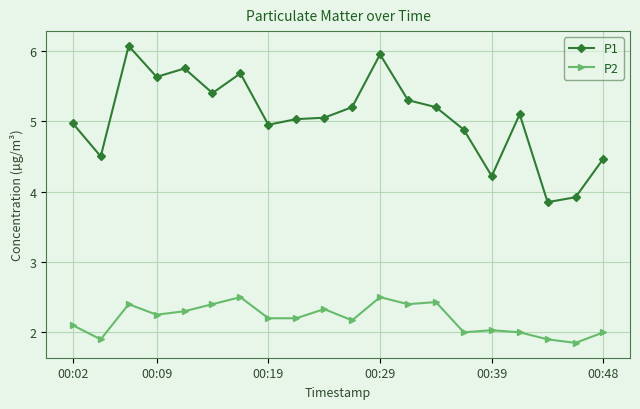

What is the value of the P2 point at the 10th from the left?

2.3